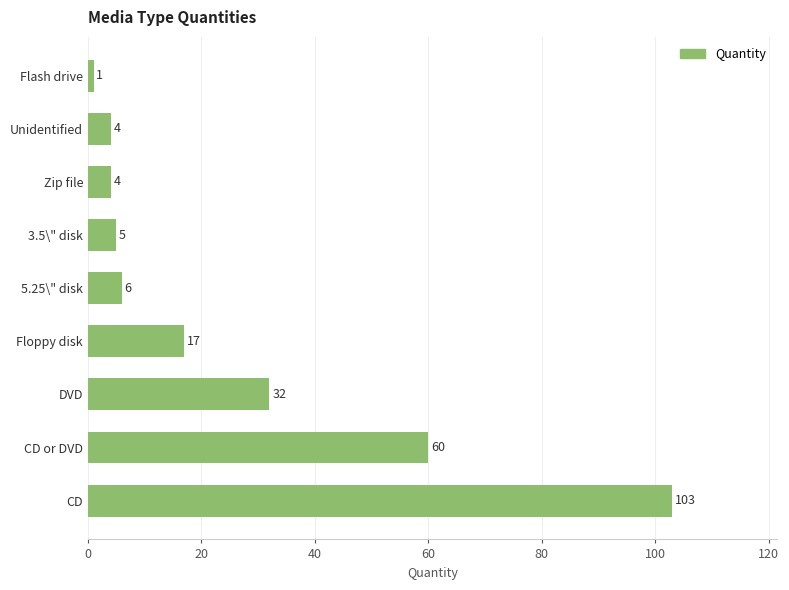

At which category does the chart reach its minimum across all series?

Flash drive